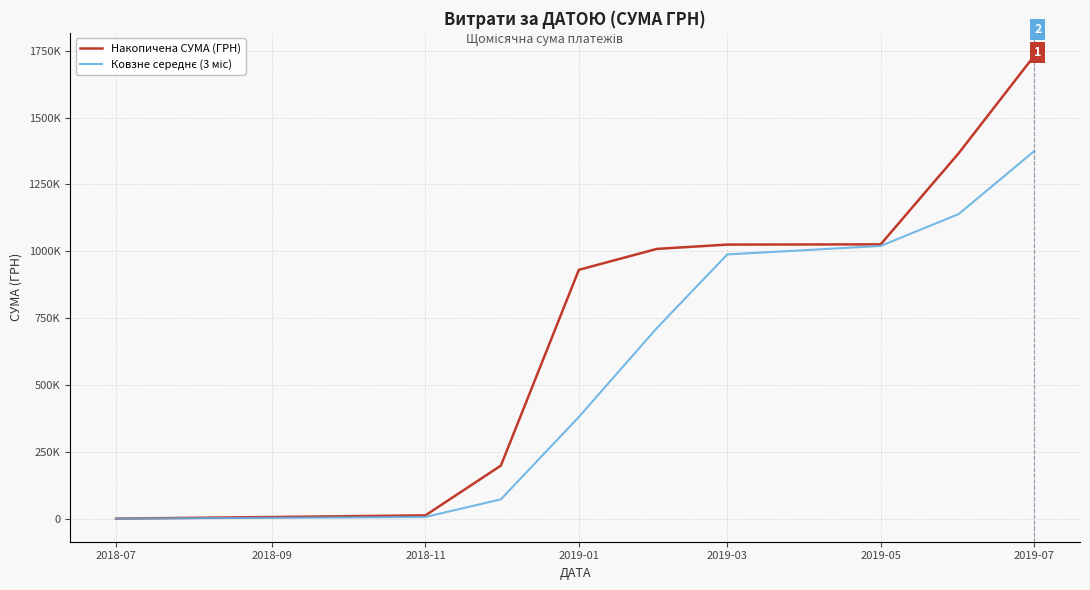

True or false: Ковзне середнє (3 міс) and Накопичена СУМА (ГРН) intersect in this chart.

False